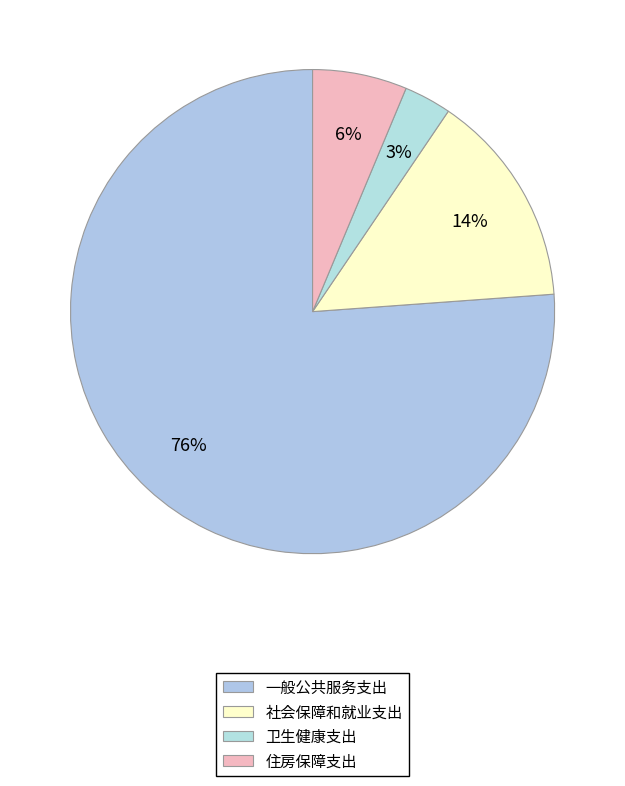

How many segments does this pie chart have?

4